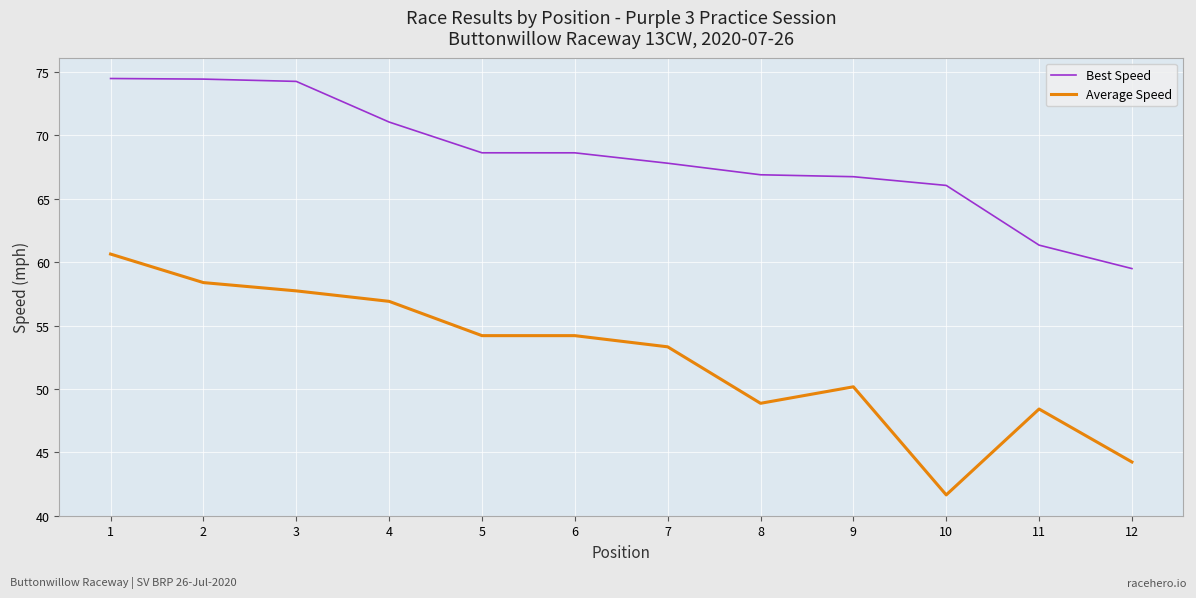

Rank the series by their average value, from highest to lowest.

Best Speed, Average Speed